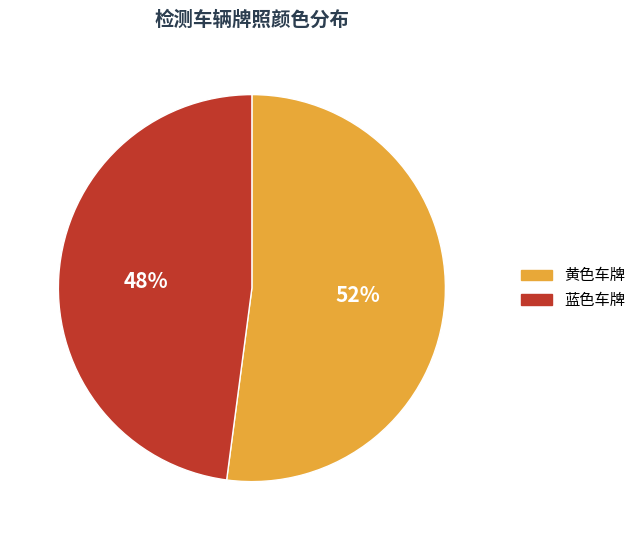

Does any single category account for the majority?

Yes